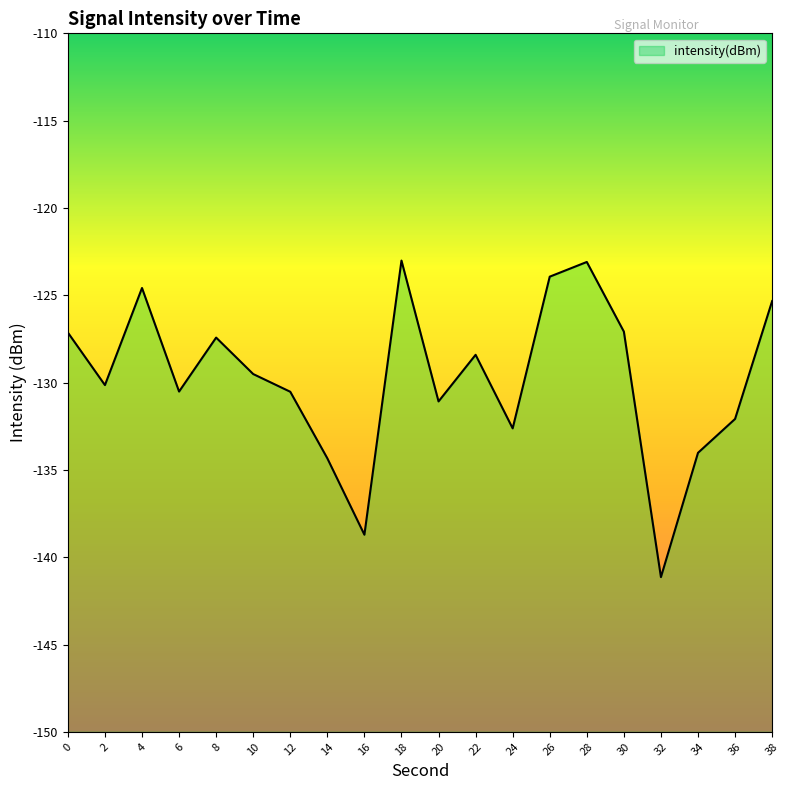

Rank the categories by value from highest to lowest.

18, 28, 26, 4, 38, 30, 0, 8, 22, 10, 2, 6, 12, 20, 36, 24, 34, 14, 16, 32